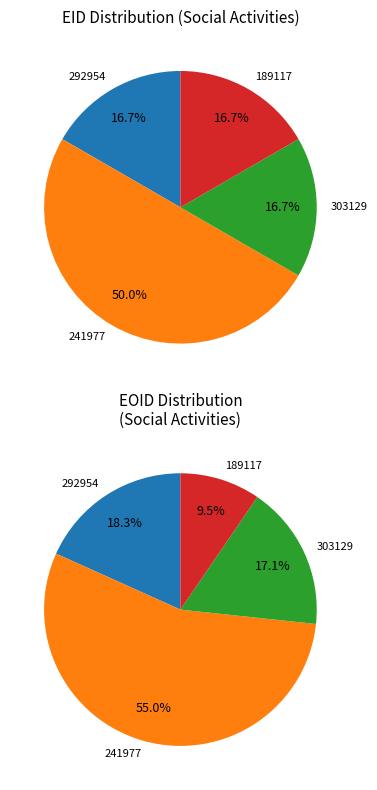

Is it true that 195860 is 2% of the pie?

False